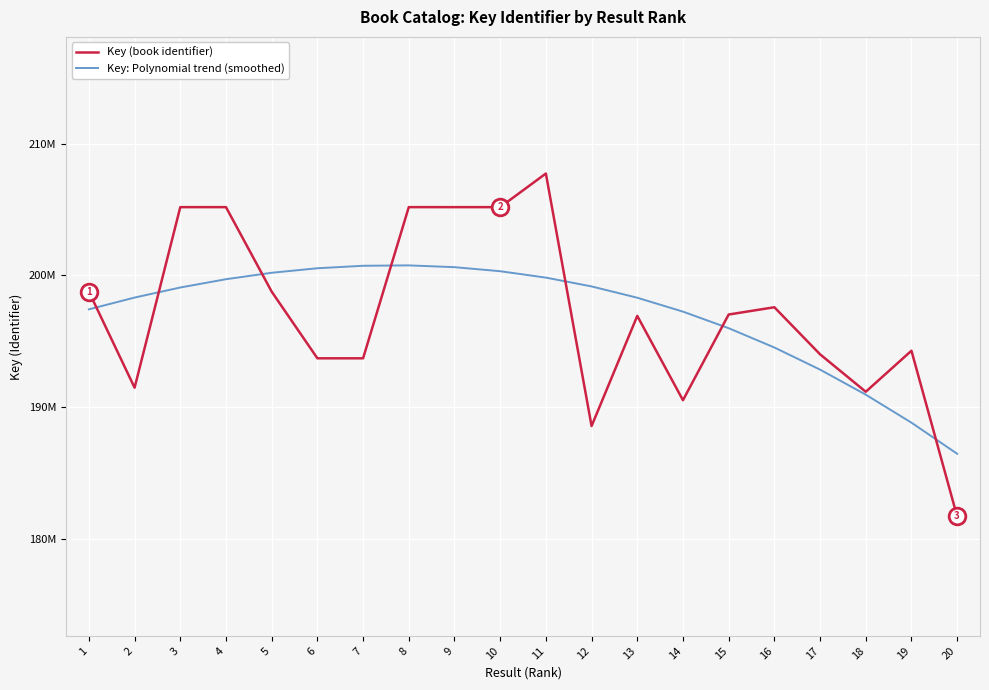

How many interior local peaks does the Key (book identifier) series have?

6